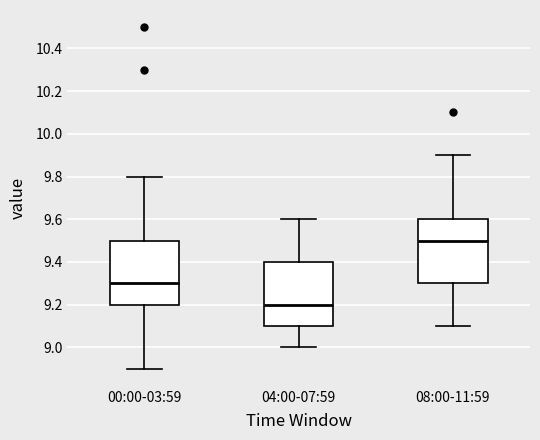

Reading left to right, read every box against the y-axis: the position of its median line, the range the box covers, and the ends of its whiskers. The values are not printed on the chart, so give them approximately, as read against the axis.

00:00-03:59: median 9.3, box 9.2 to 9.5, whiskers 8.9 to 9.8
04:00-07:59: median 9.2, box 9.1 to 9.4, whiskers 9.0 to 9.6
08:00-11:59: median 9.5, box 9.3 to 9.6, whiskers 9.1 to 9.9